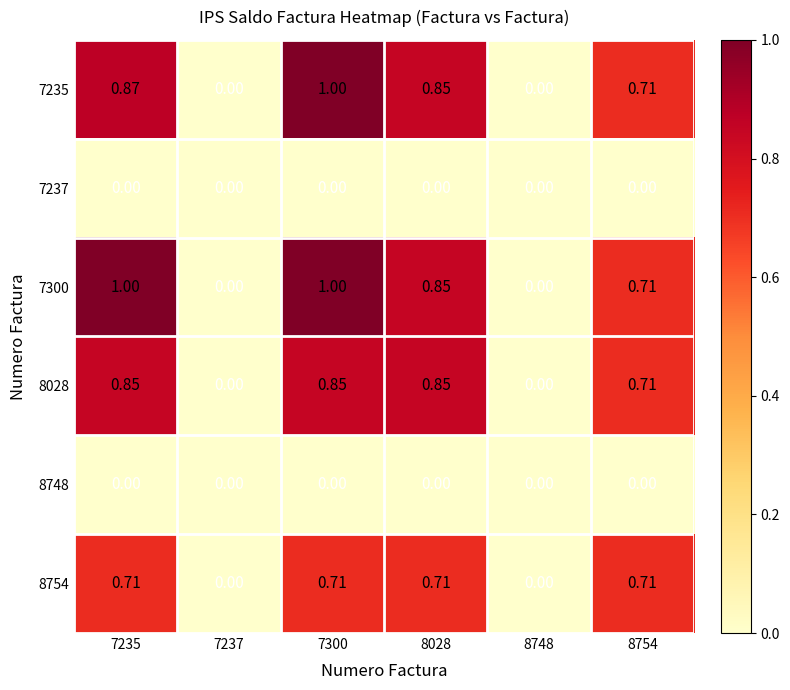

Is the value of 8754 at 7235 greater than the value of 8748 at 7235?

Yes